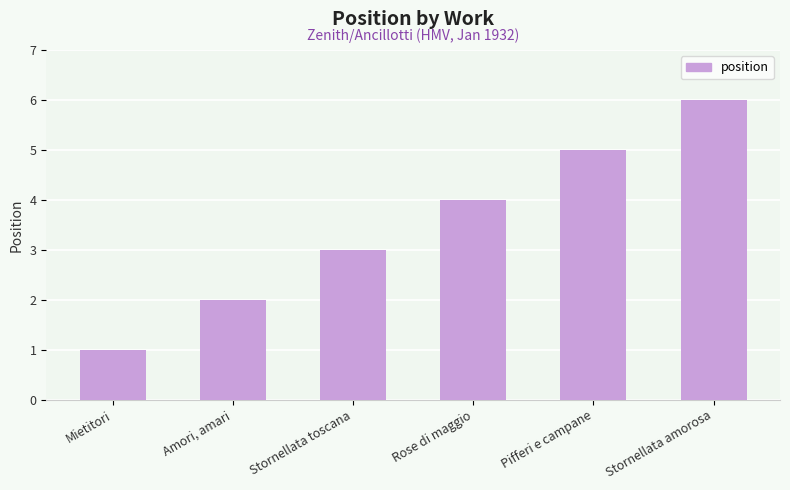

How many values are between 2 and 5?

4